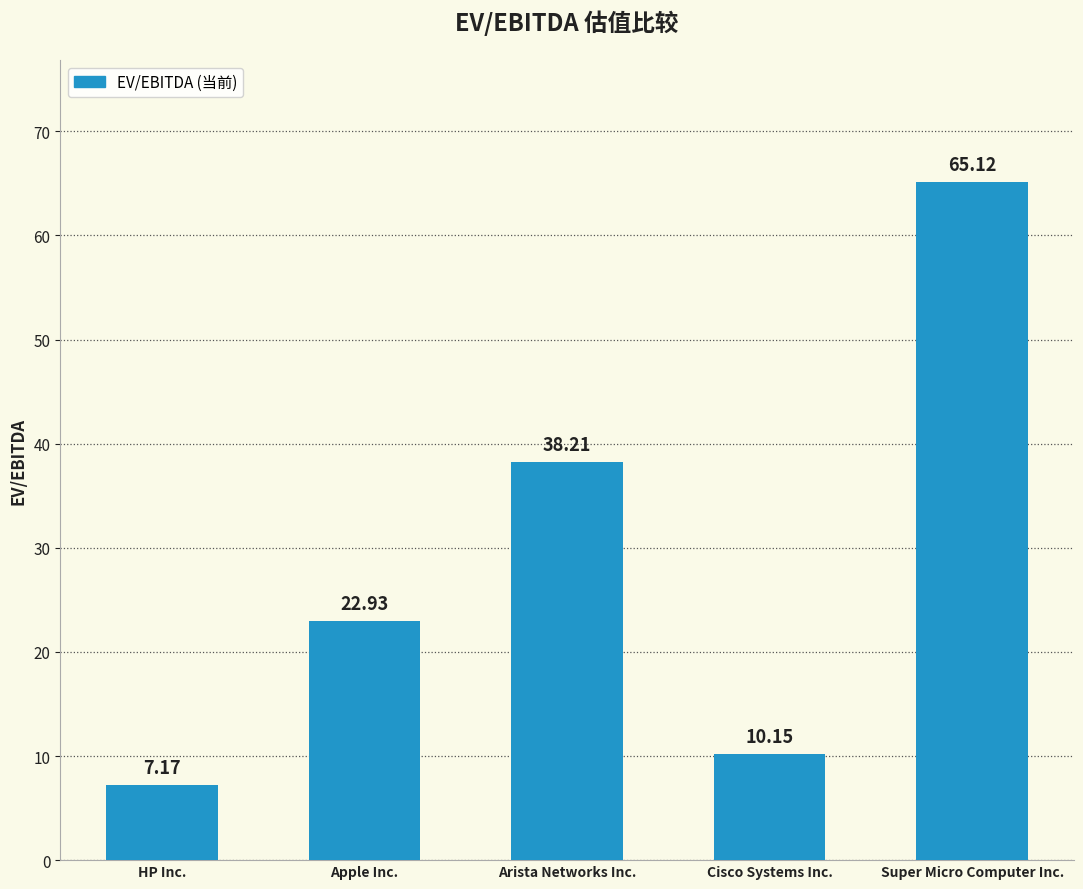

Where is the data nearest to the value 36?

Arista Networks Inc.